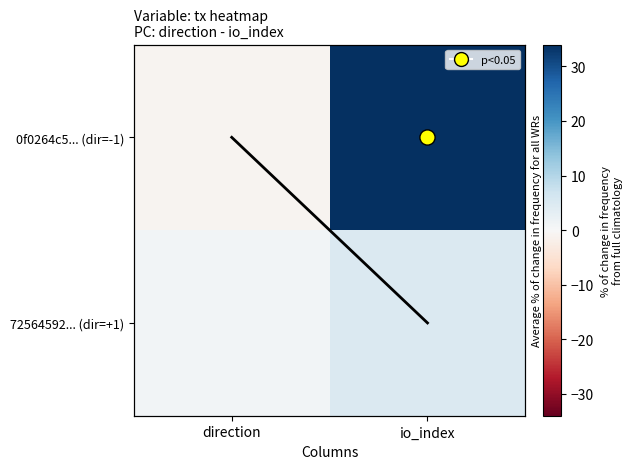

What is the sum of the mean per row values at io_index and direction?

1